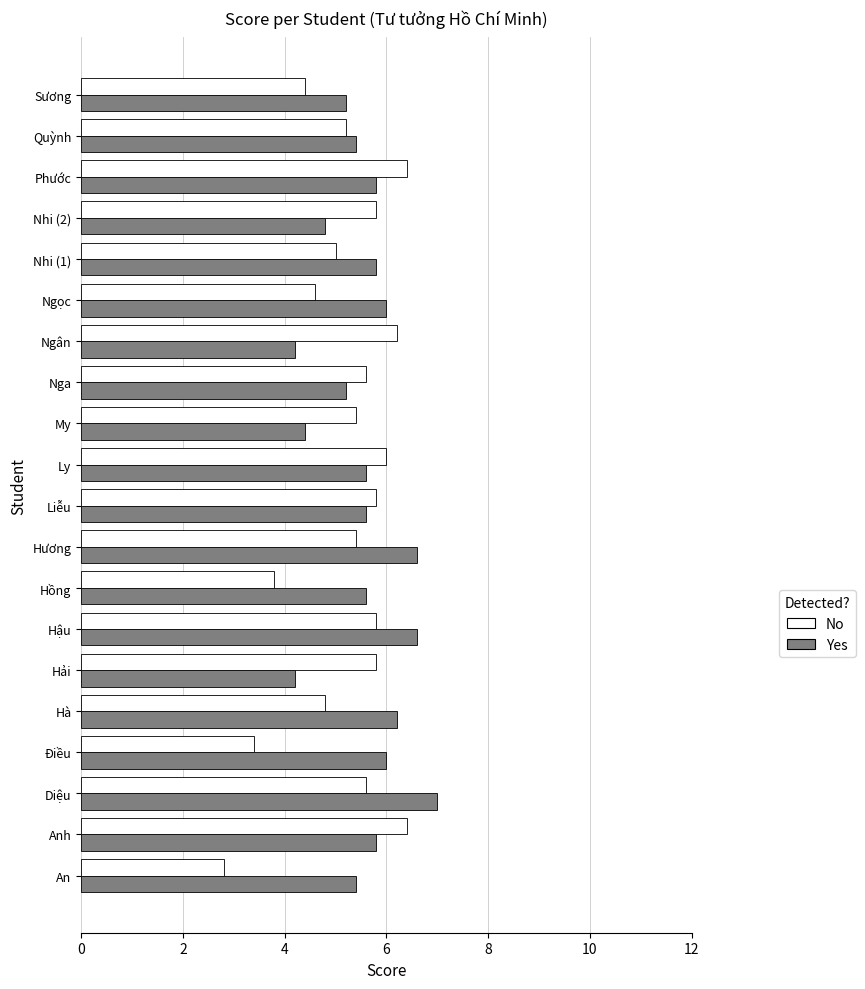

What are all the series names shown in the legend?

No, Yes